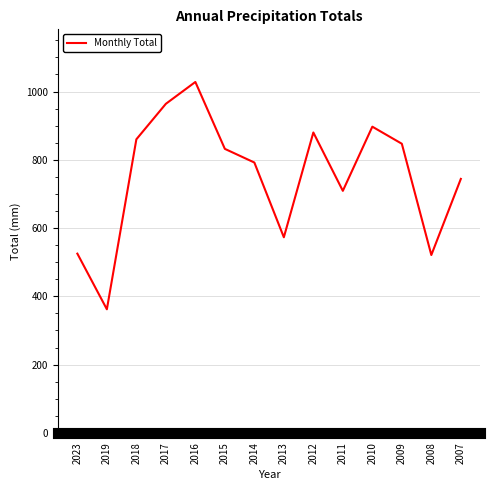

Where does the data first go above 832?

2018